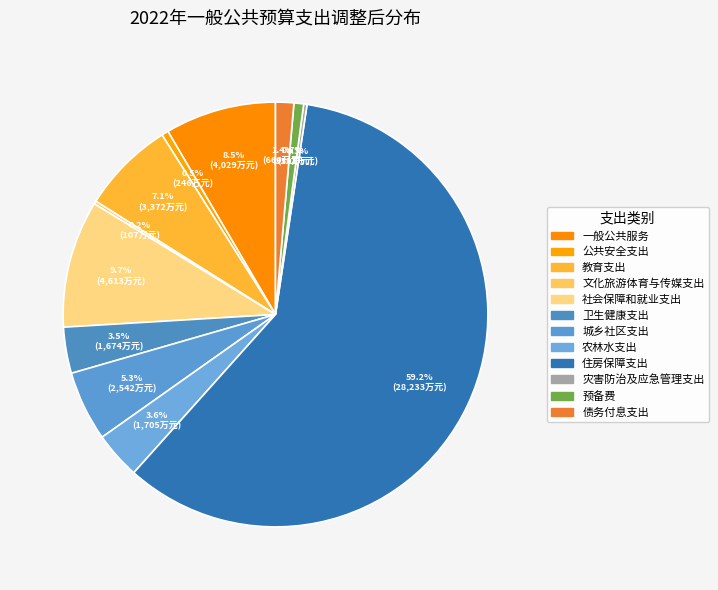

The 教育支出 slice represents 20% of the pie. True or false?

False